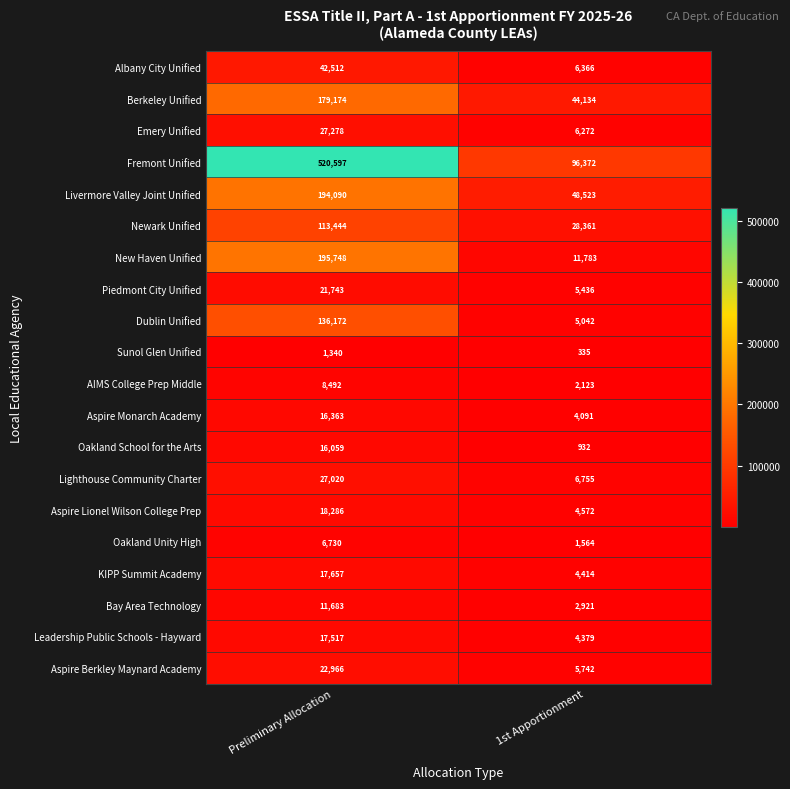

At which label does New Haven Unified reach its peak?

Preliminary Allocation